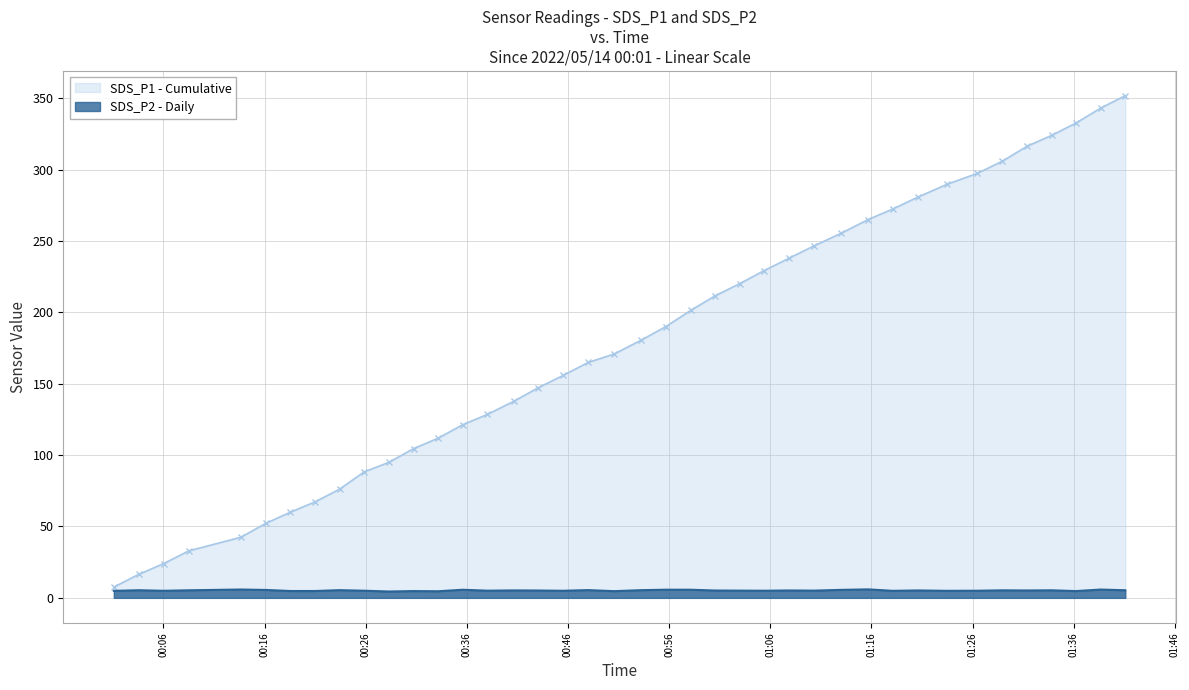

Rank the categories by value from highest to lowest.

2022/05/14 01:15:41, 2022/05/14 00:13:39, 2022/05/14 01:38:40, 2022/05/14 00:55:39, 2022/05/14 00:58:07, 2022/05/14 00:35:36, 2022/05/14 01:13:00, 2022/05/14 00:16:07, 2022/05/14 00:47:59, 2022/05/14 00:23:25, 2022/05/14 00:53:12, 2022/05/14 00:03:34, 2022/05/14 01:41:06, 2022/05/14 00:08:30, 2022/05/14 01:33:49, 2022/05/14 01:28:57, 2022/05/14 00:40:37, 2022/05/14 01:20:35, 2022/05/14 01:07:52, 2022/05/14 01:31:23, 2022/05/14 00:43:03, 2022/05/14 01:00:32, 2022/05/14 01:02:58, 2022/05/14 01:10:21, 2022/05/14 00:38:01, 2022/05/14 00:25:51, 2022/05/14 01:05:24, 2022/05/14 01:26:29, 2022/05/14 00:45:31, 2022/05/14 00:06:02, 2022/05/14 01:18:06, 2022/05/14 01:23:29, 2022/05/14 00:01:06, 2022/05/14 00:18:33, 2022/05/14 00:20:59, 2022/05/14 00:30:44, 2022/05/14 01:36:14, 2022/05/14 00:50:34, 2022/05/14 00:33:09, 2022/05/14 00:28:17